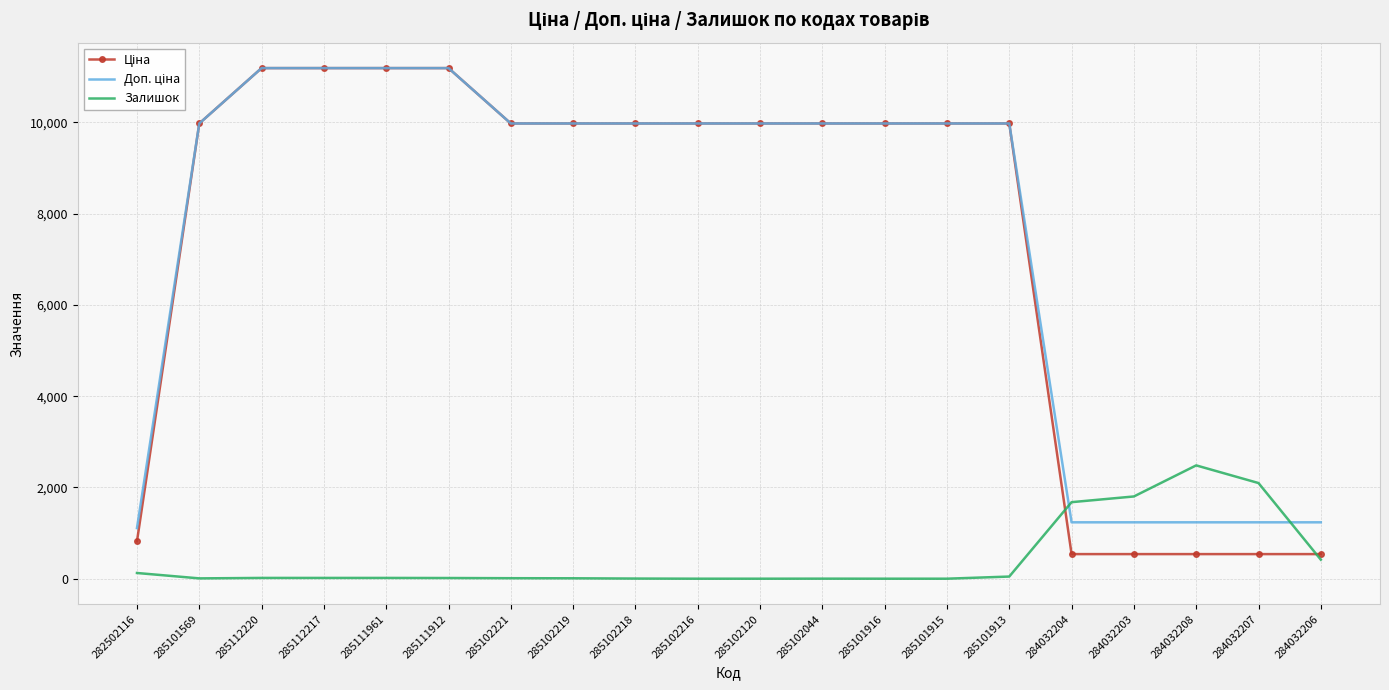

What is the maximum value shown in the chart?

11188.2